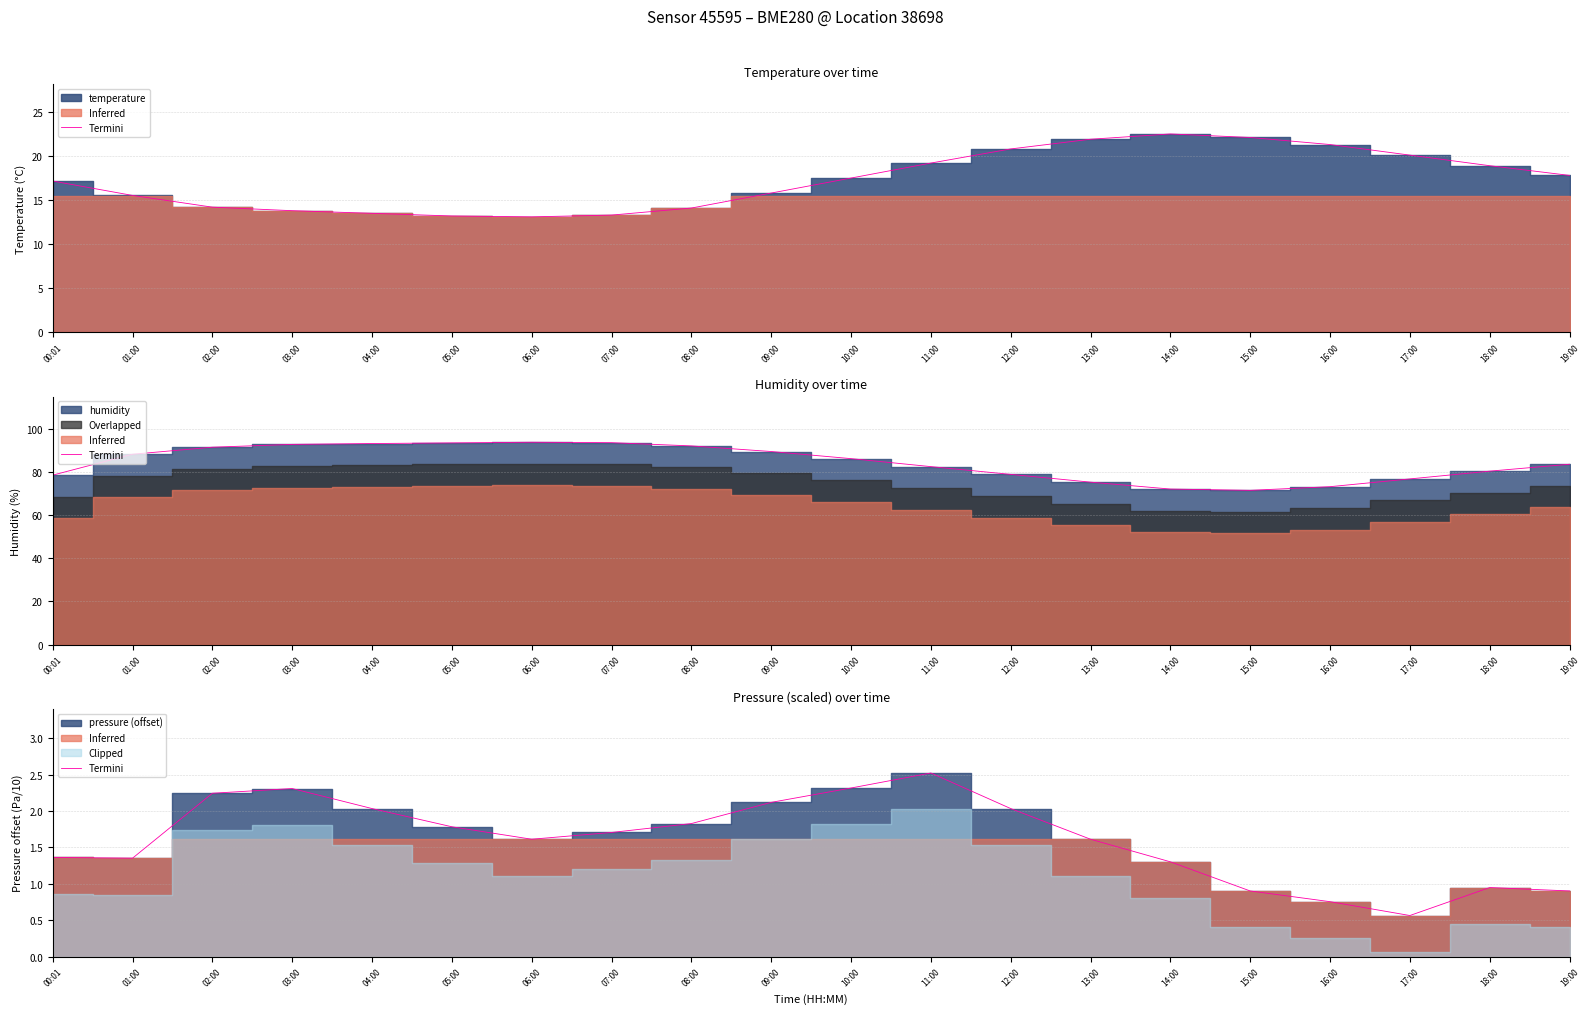

Approximately how many times larger is the value at 16:00 compared to 10:00?

0.3